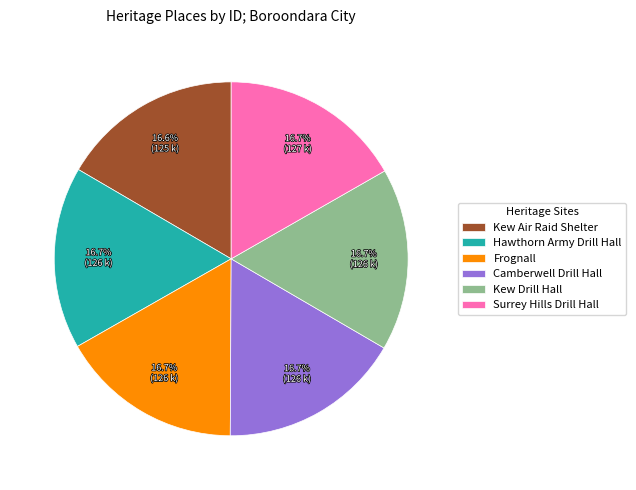

True or false: Frognall accounts for 17% of the total.

True